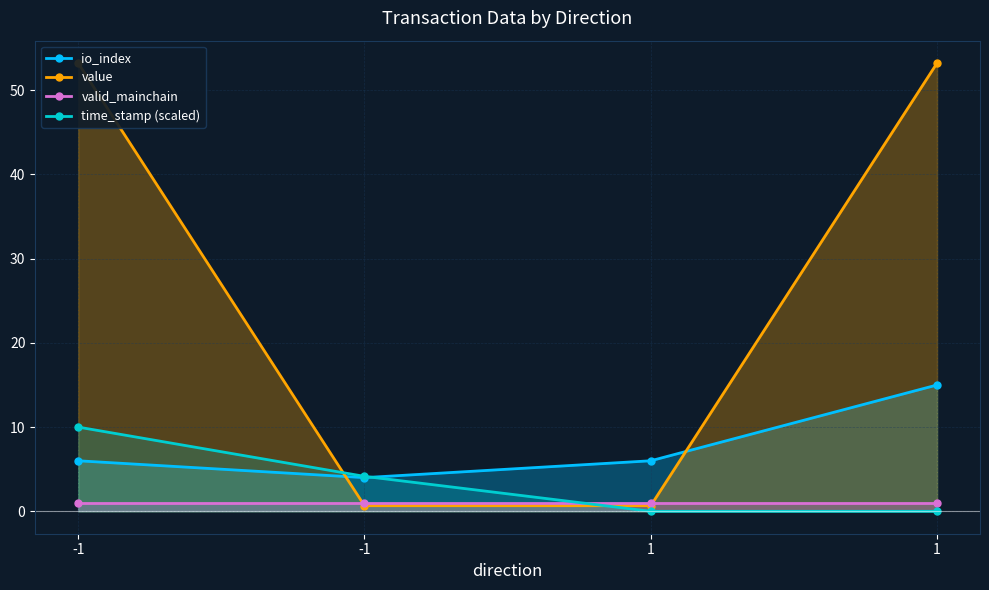

What is the average value of the valid_mainchain series?

1.0